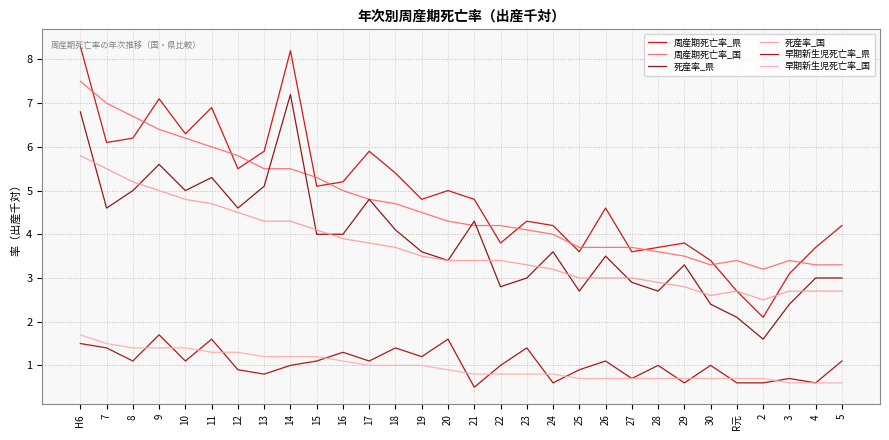

What is the approximate value of 死産率_国 at H6?

5.8